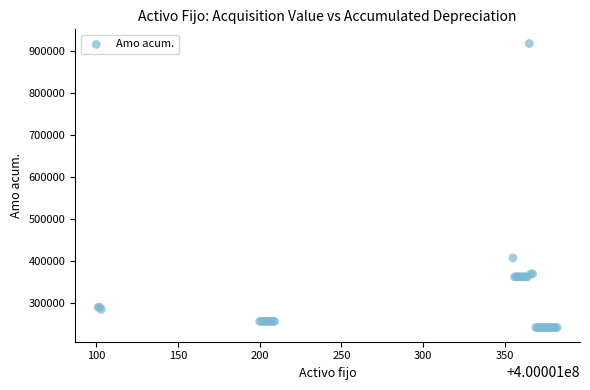

What Y value in the scatter plot is closest to 580141?

407649.1